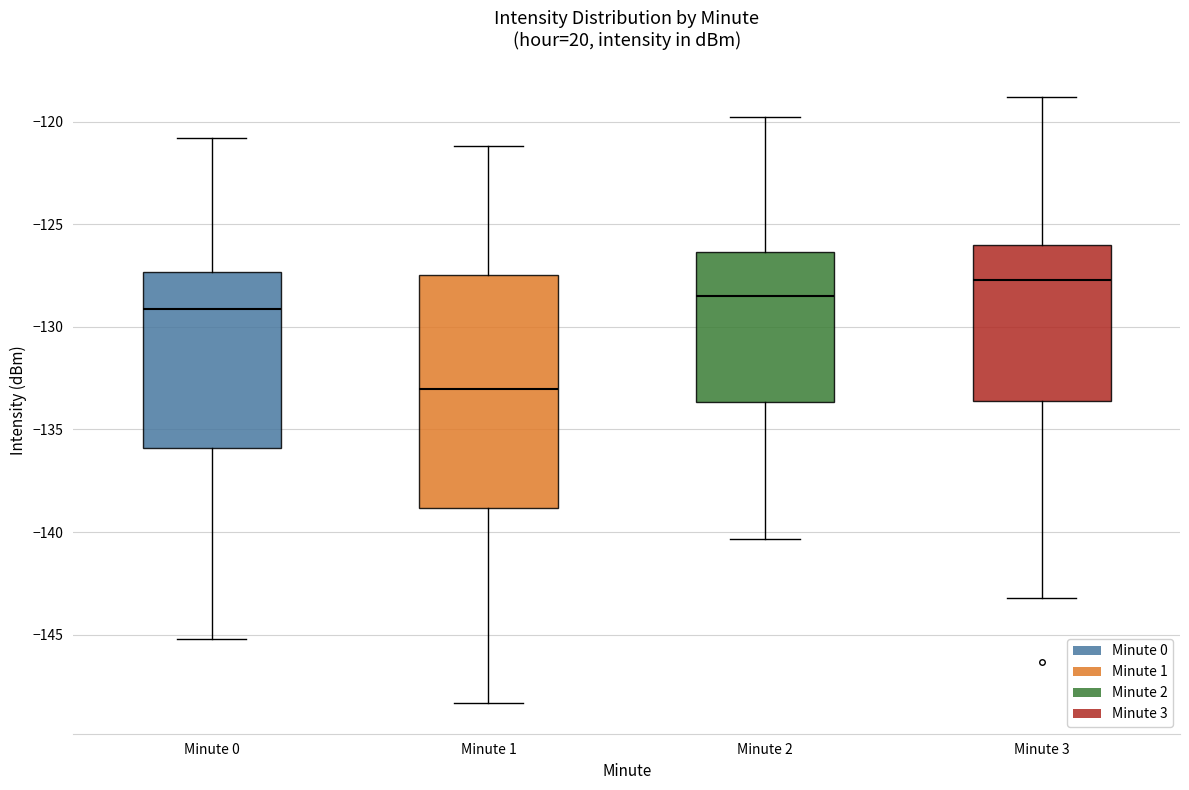

Which box is the tallest, from its lower edge to its upper edge?

Minute 1